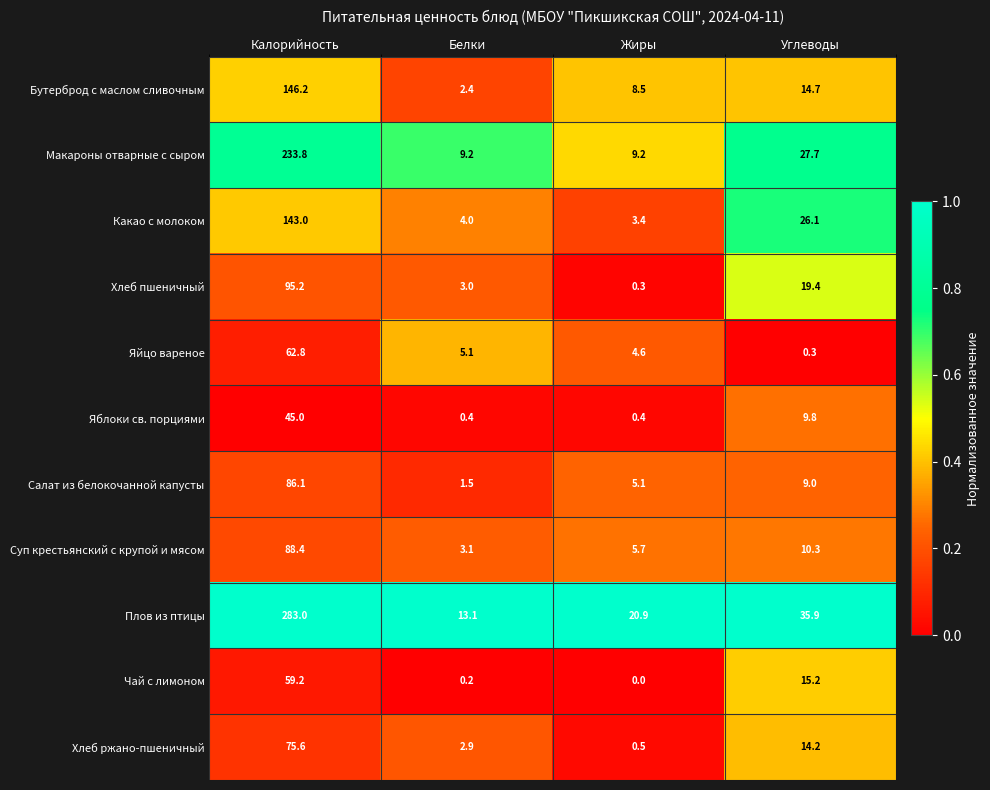

What is the spread (max minus min) of values at Жиры?

20.9